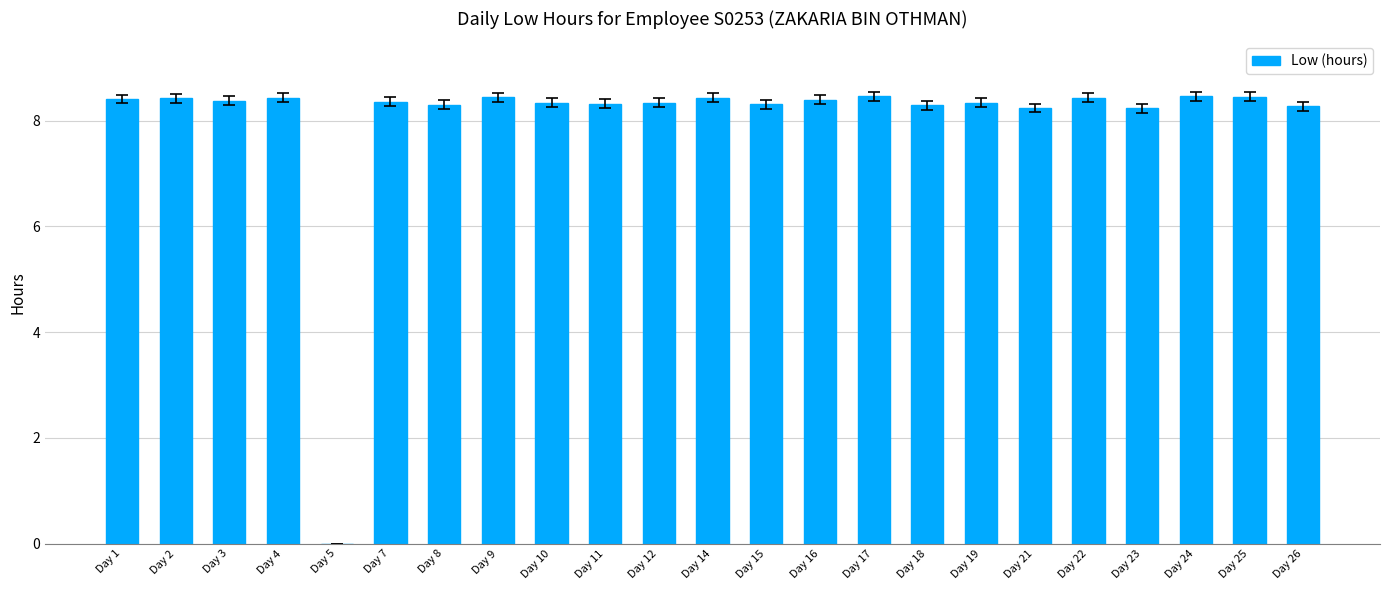

What is the greatest value displayed?

8.5